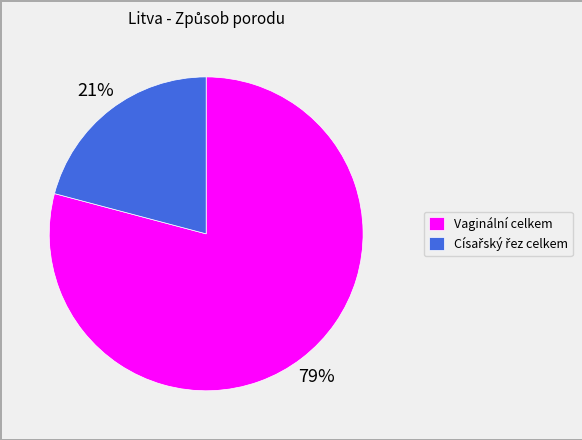

What is the largest slice in the pie chart?

Vaginální celkem